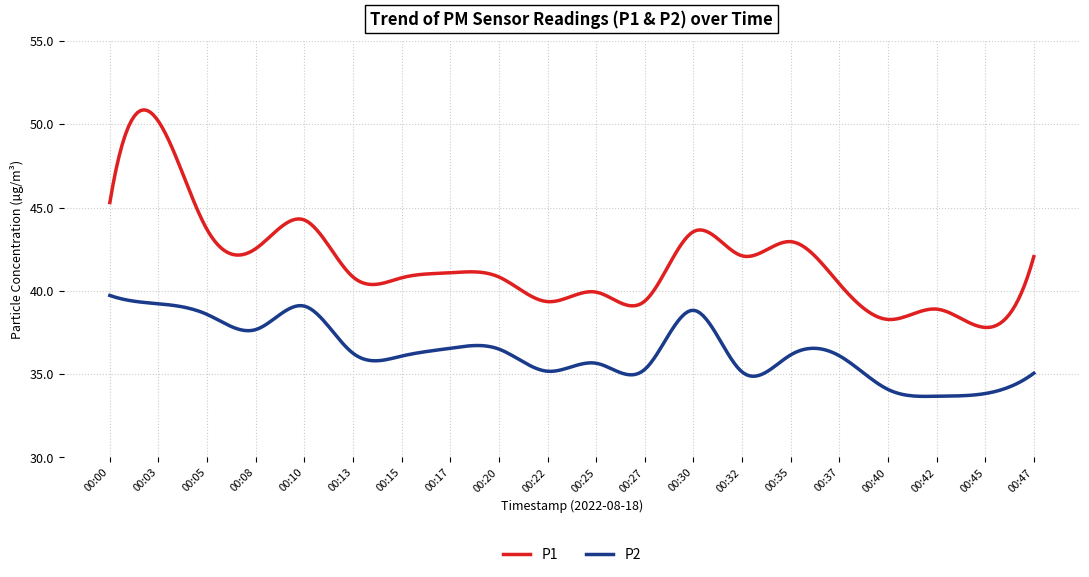

Count the number of data series in this chart.

2